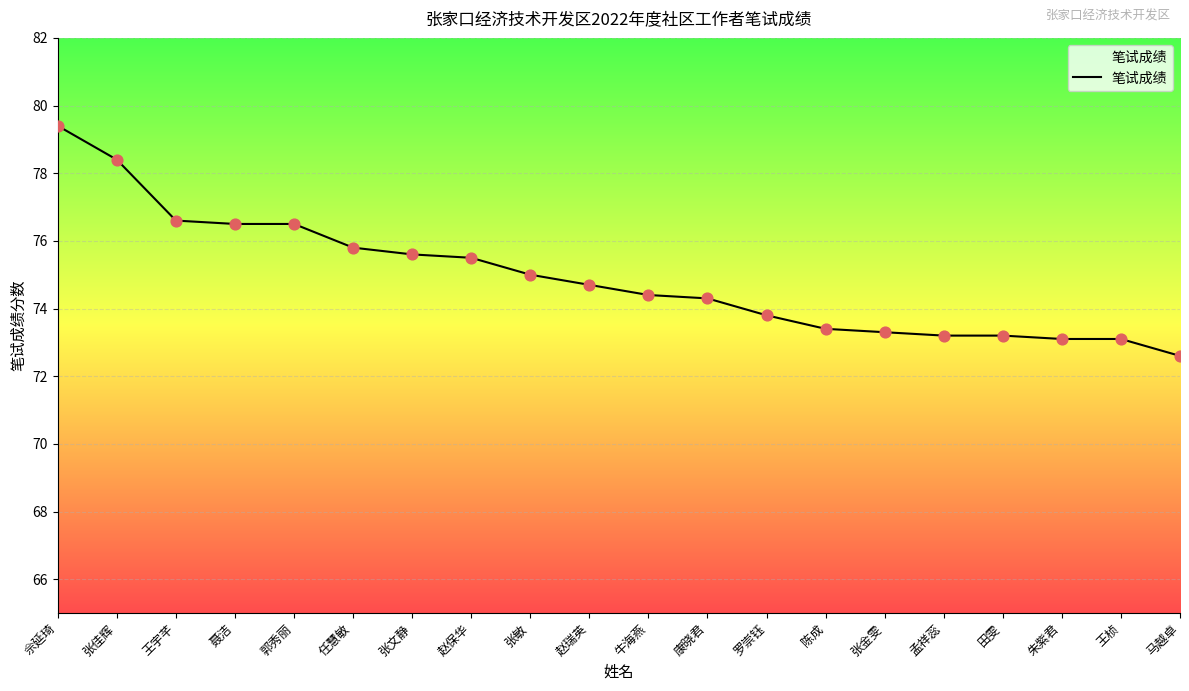

Approximately how many times larger is the value at 张敏 compared to 张文静?

1.0